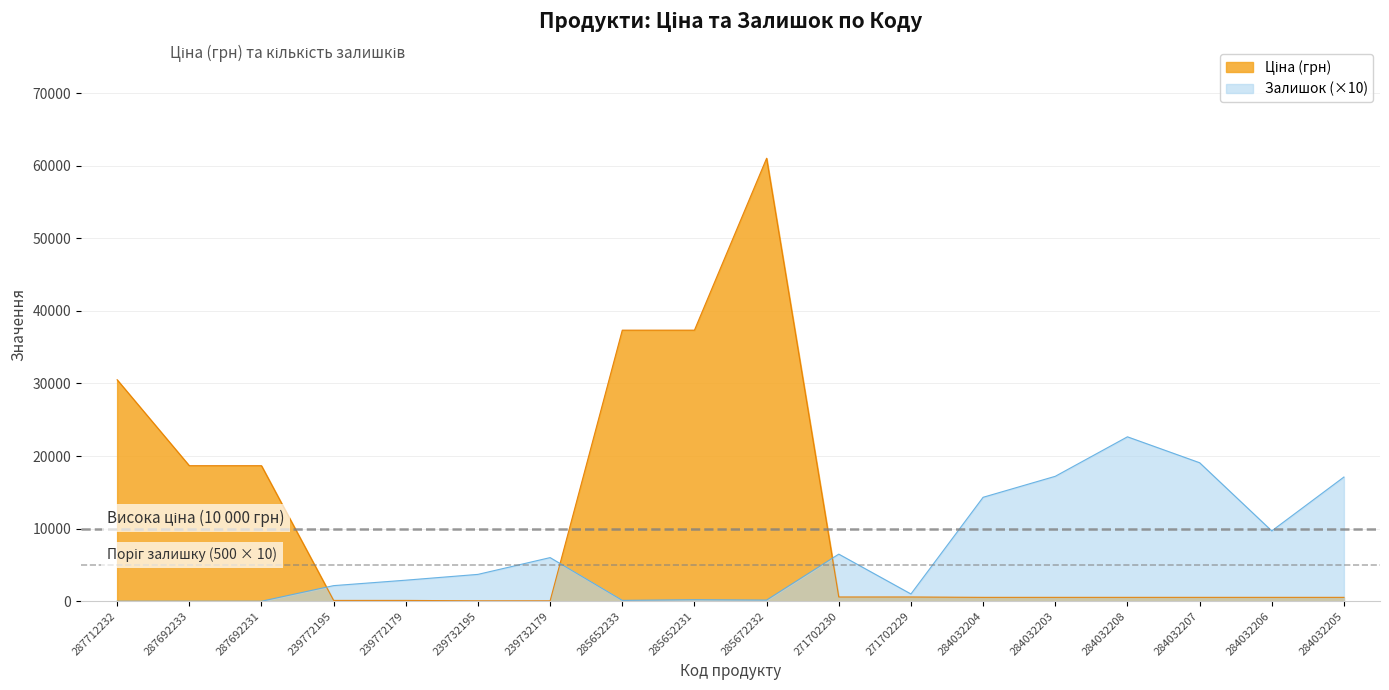

Rank the series by their average value, from highest to lowest.

Ціна, Залишок